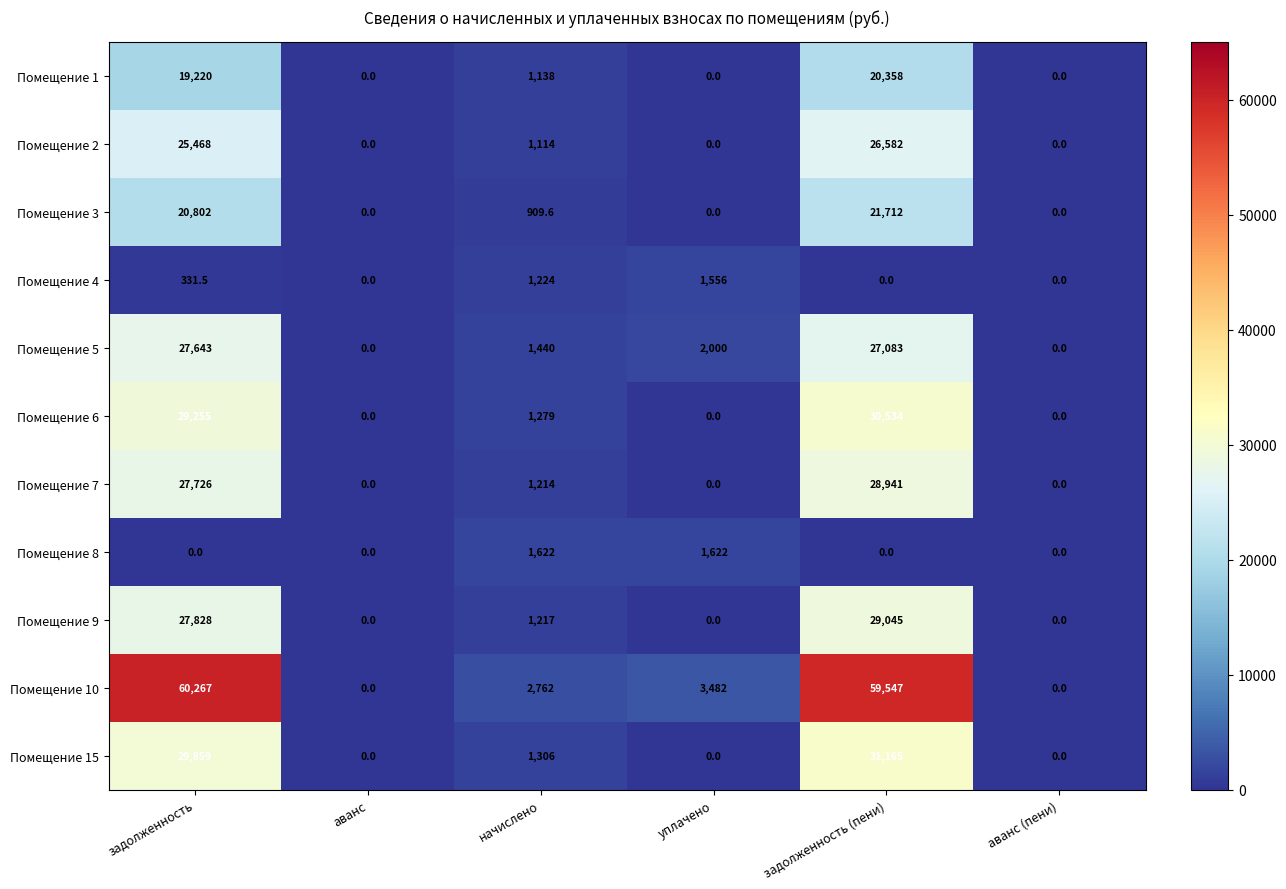

The value of Помещение 9 at аванс (пени) is -13638.8. True or false?

False